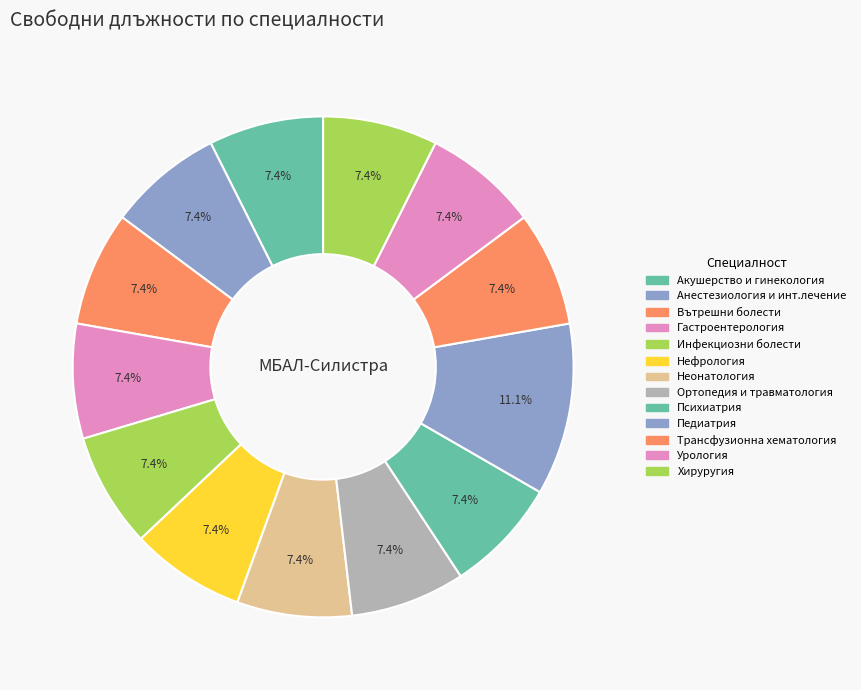

Does Урология account for over 50% of the chart?

No